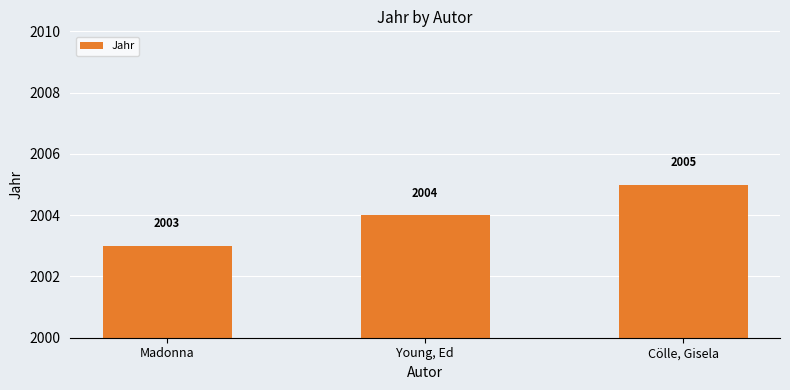

How many bars are there in total?

3